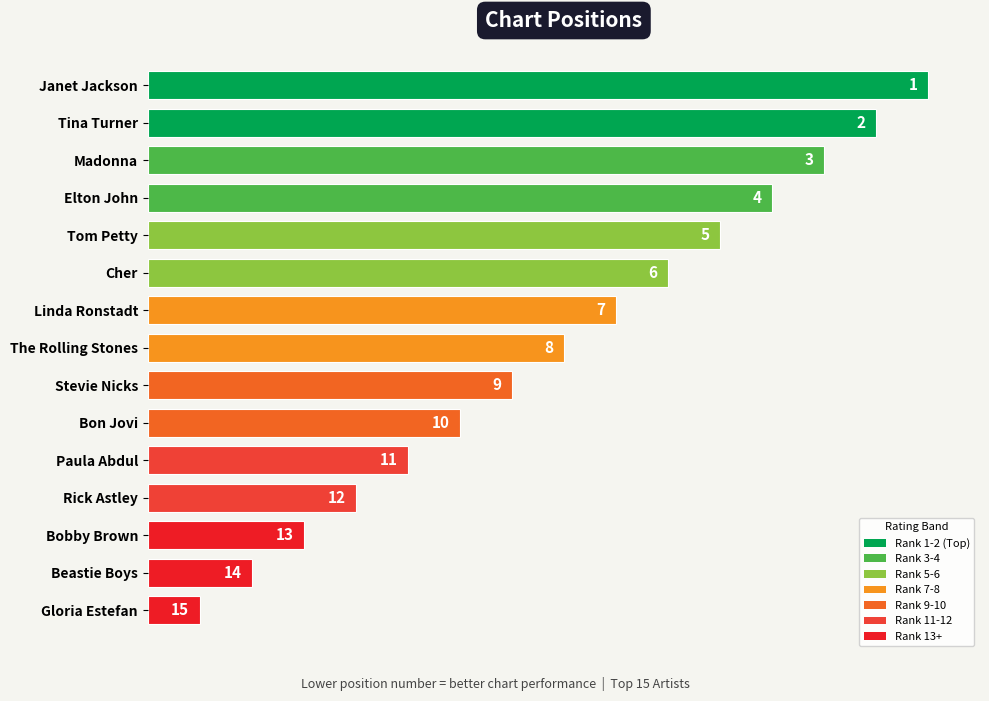

What is the ratio of the value at Linda Ronstadt to the value at Rick Astley?

2.2